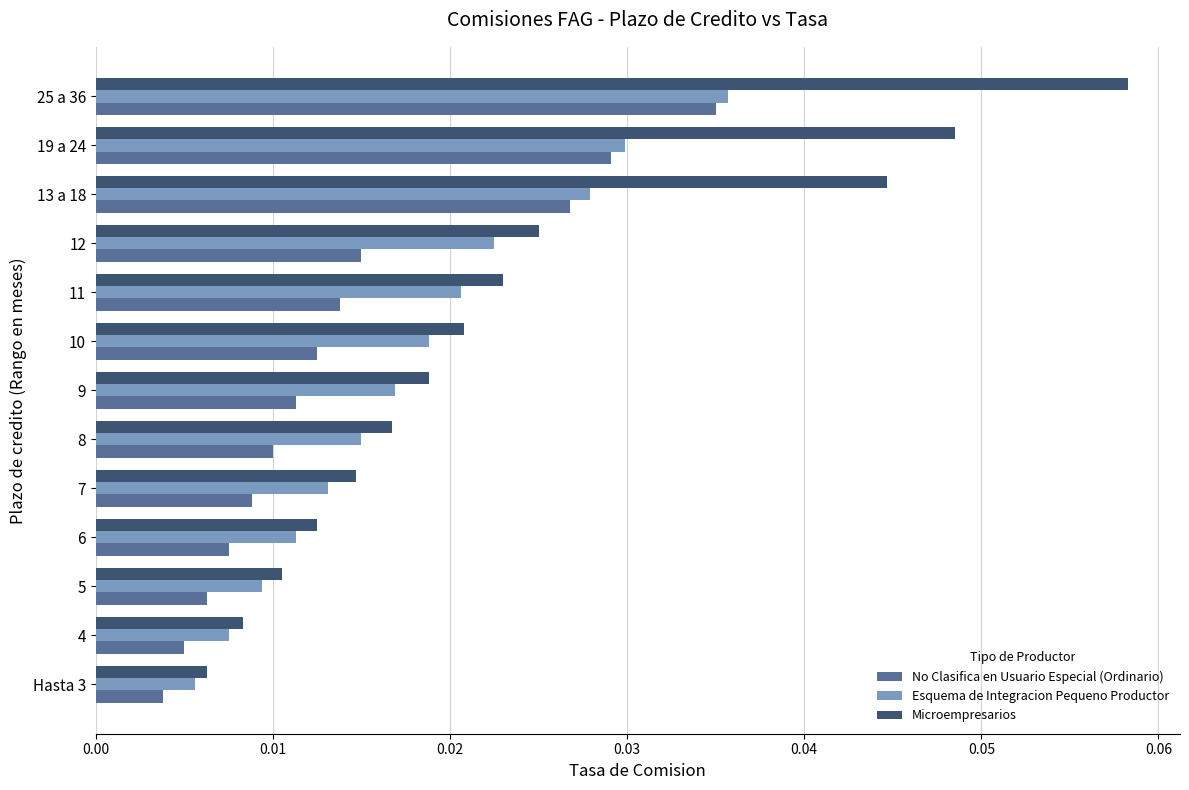

Which category has the highest value across all series?

25 a 36